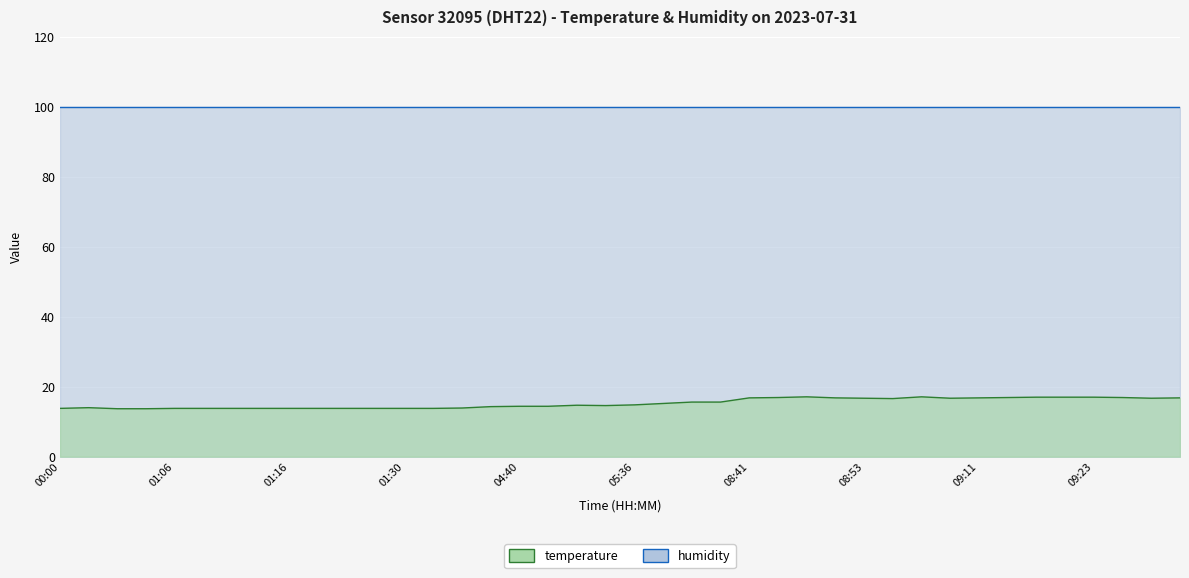

Where is the first local maximum?

00:03